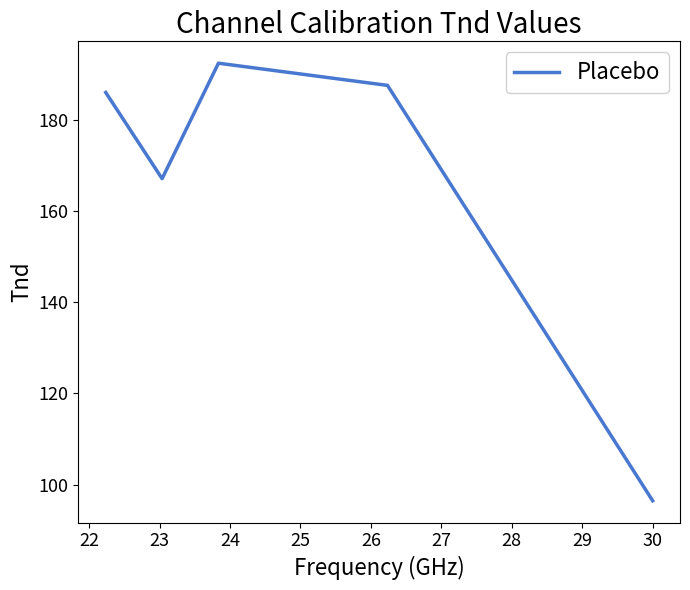

What is the smallest value displayed?

96.4